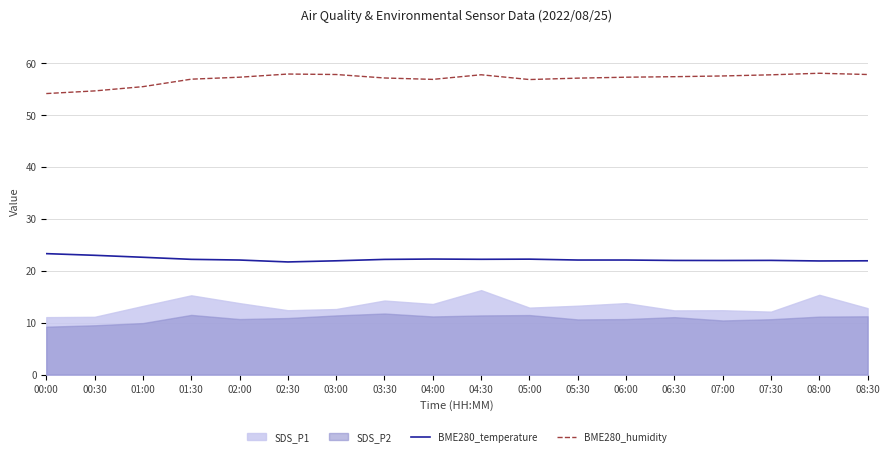

What is the difference between the maximum and minimum values in the BME280_humidity series?

3.9